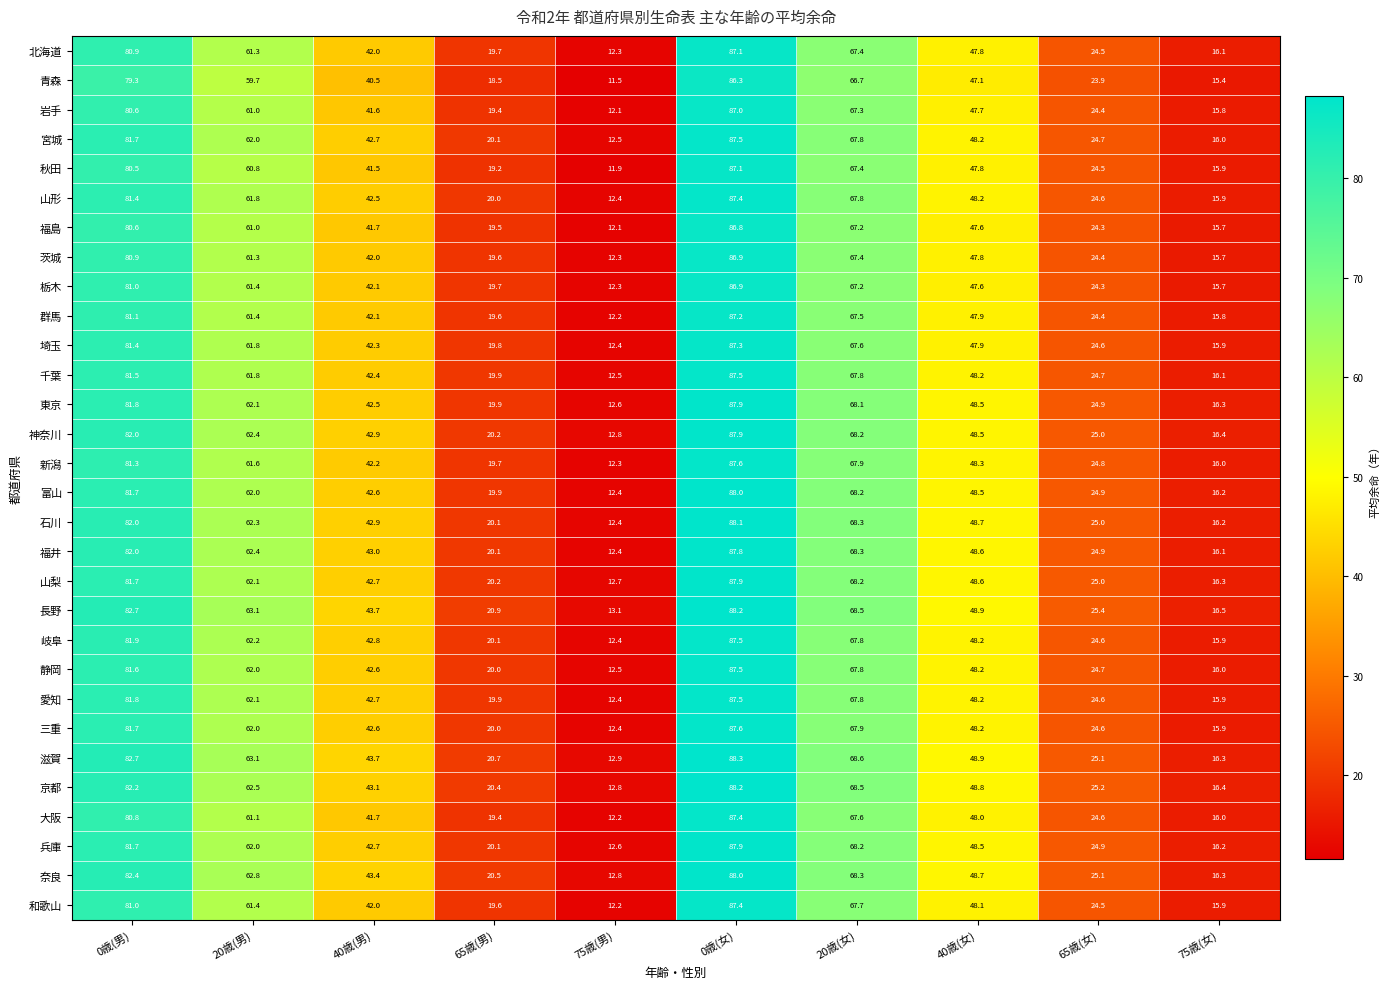

Which category has the highest value in the 秋田 series?

0歳(女)